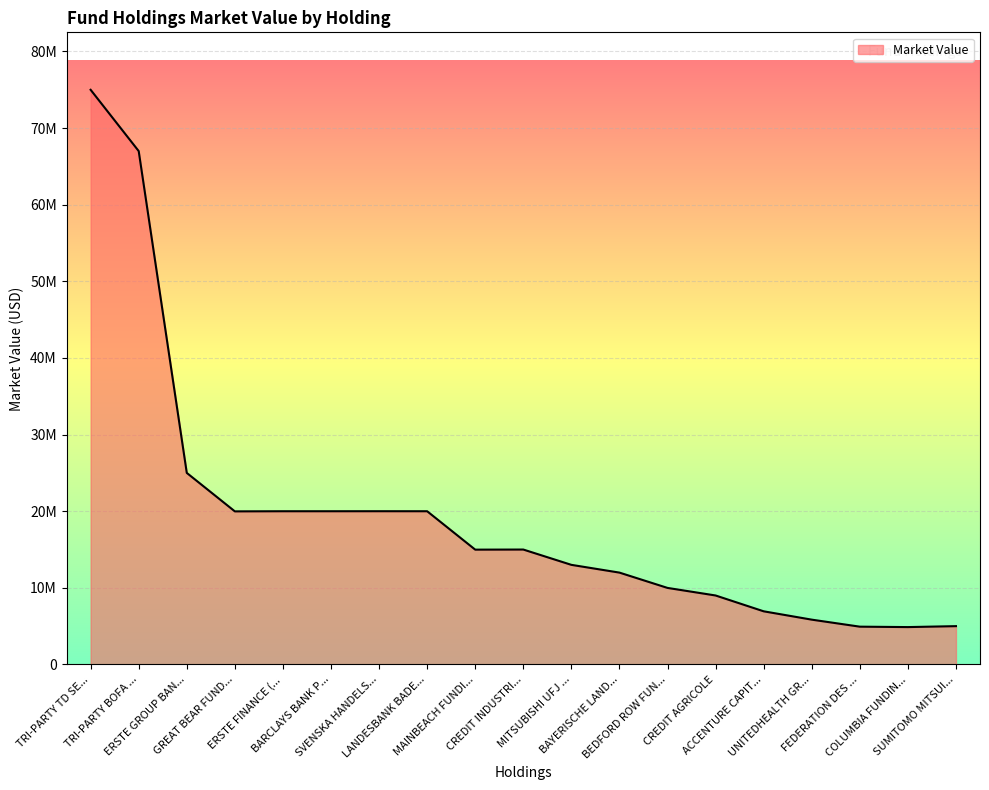

Is this an area chart (filled region under the line)?

Yes